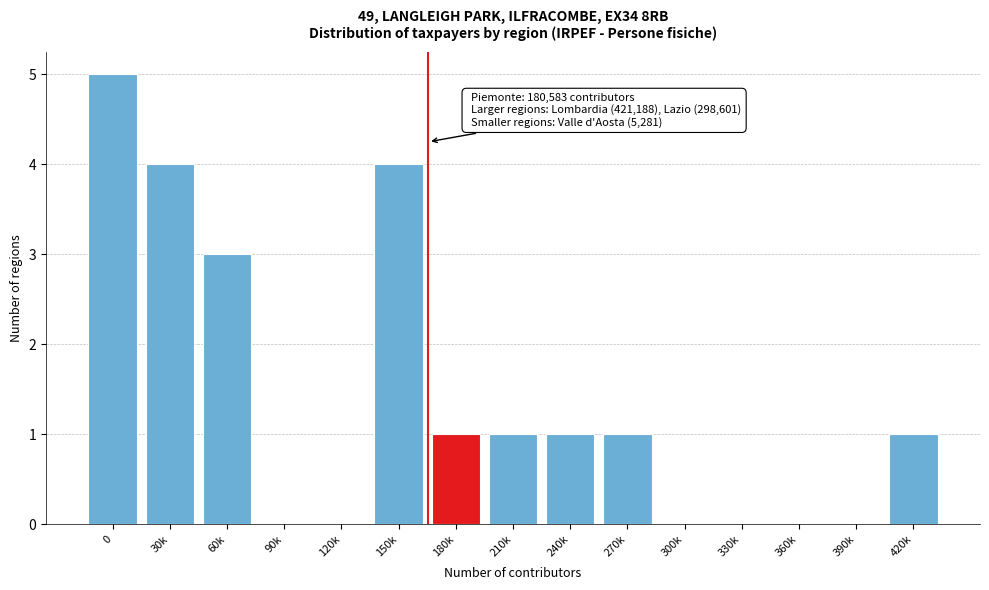

Reading left to right, extract all data points from this chart.

0=5	30k=4	60k=3	90k=0	120k=0	150k=4	180k=1	210k=1	240k=1	270k=1	300k=0	330k=0	360k=0	390k=0	420k=1